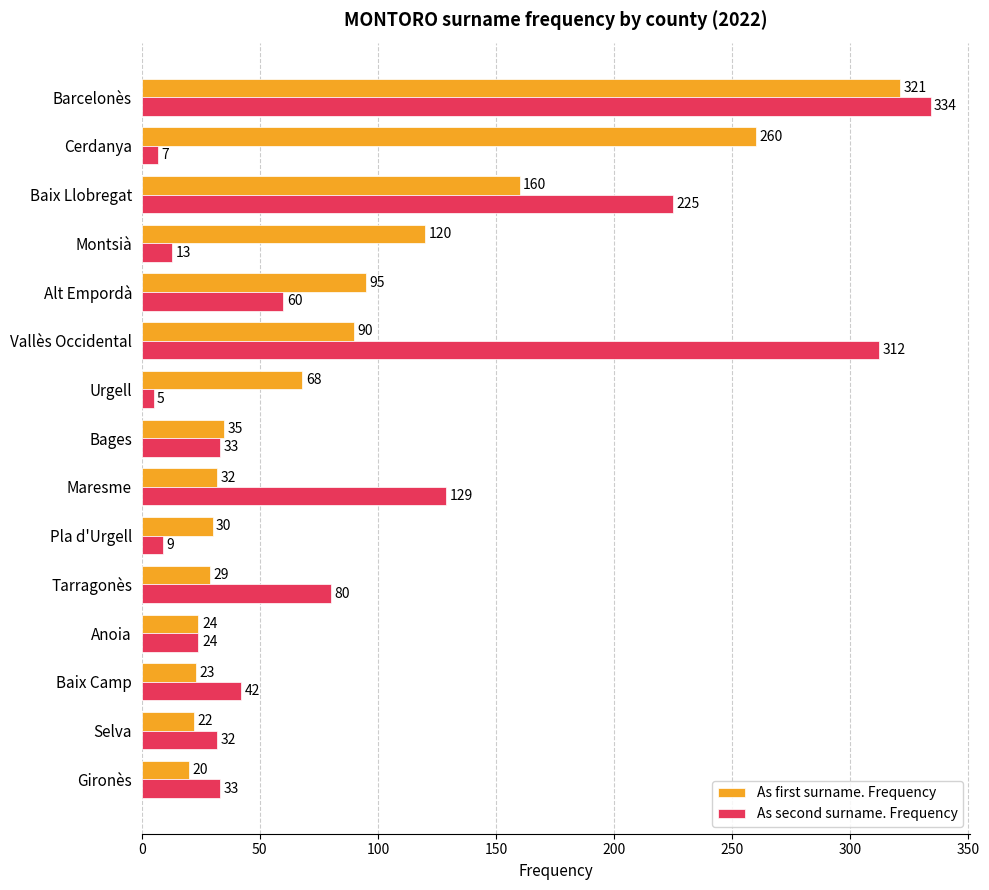

At which label does As second surname. Frequency reach its peak?

Barcelonès